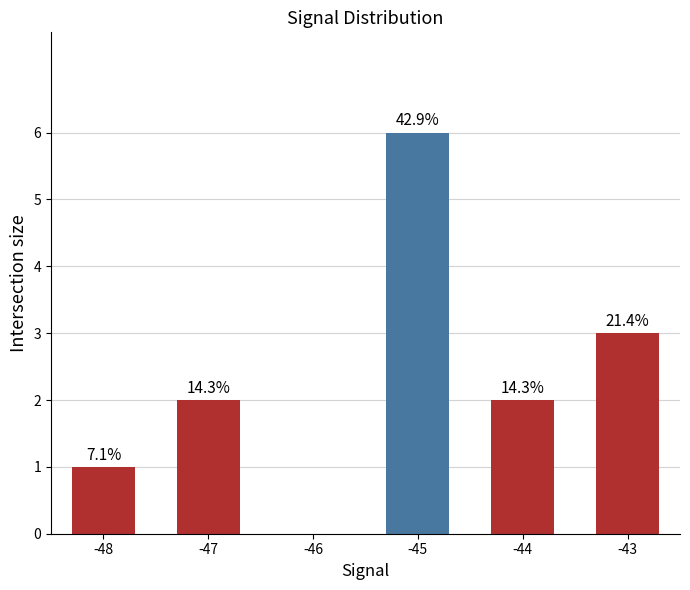

Reading left to right, list all the values displayed in this chart.

-48=1	-47=2	-46=0	-45=6	-44=2	-43=3